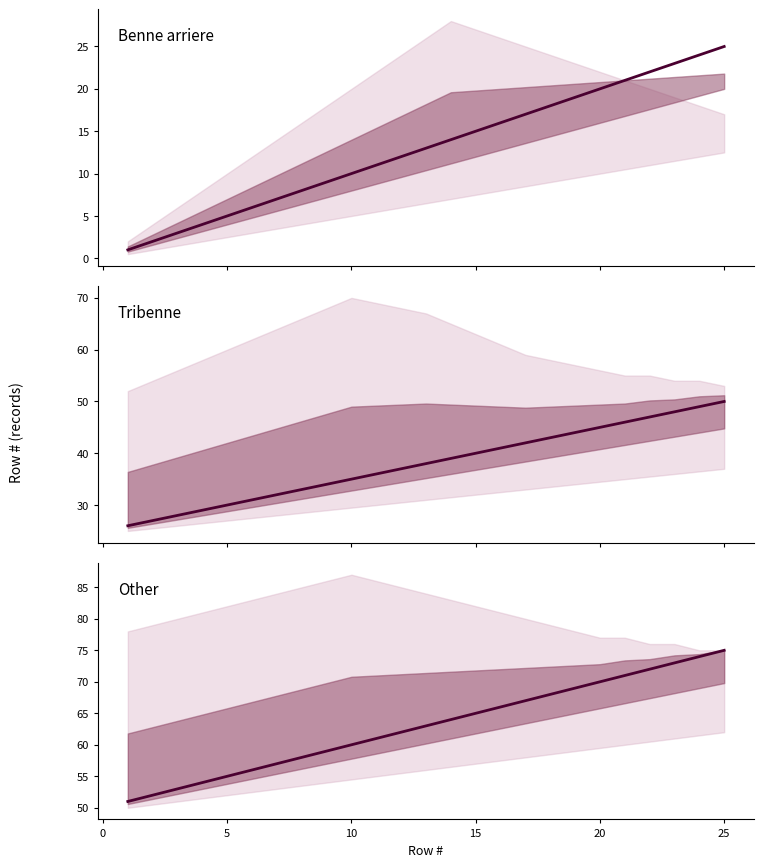

What is the difference between the second highest and second lowest values in the Tribenne series?

22